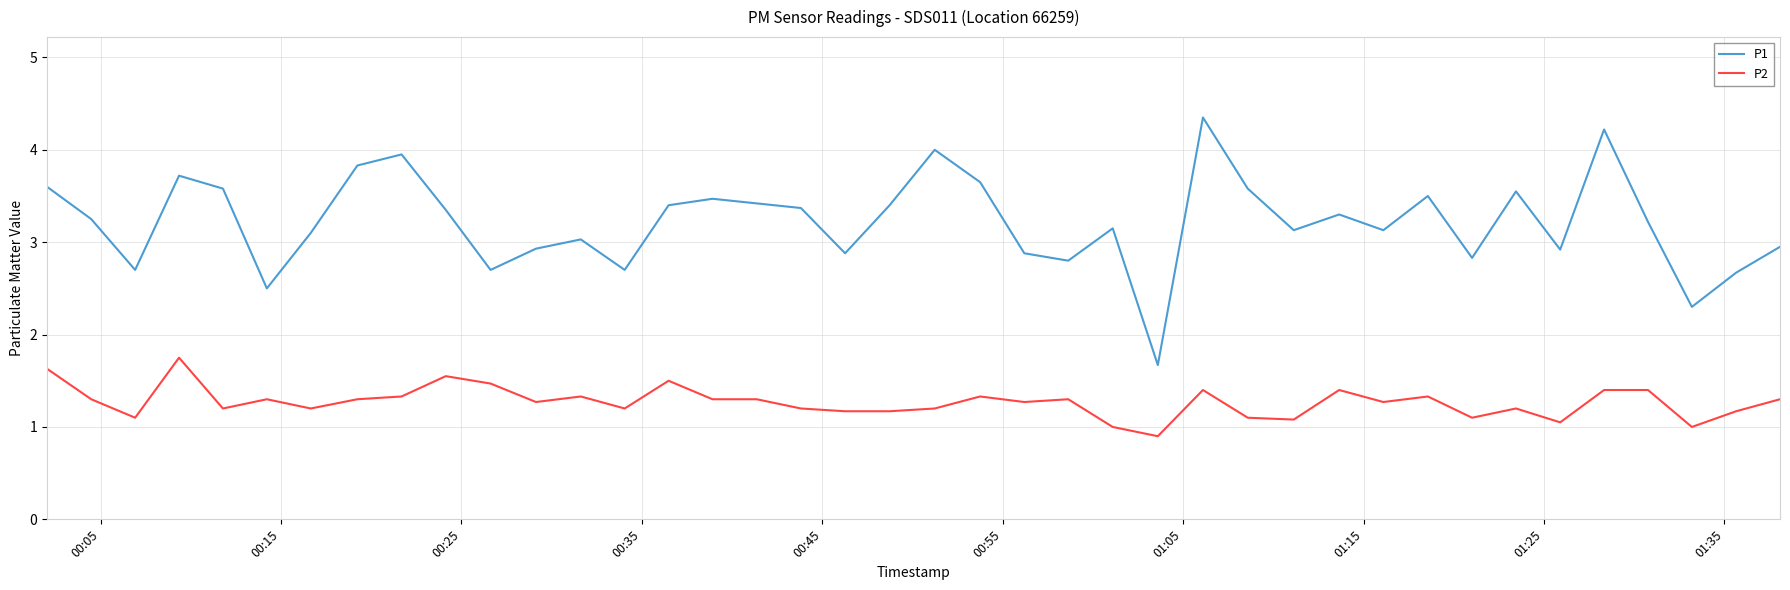

True or false: P2 and P1 intersect in this chart.

False